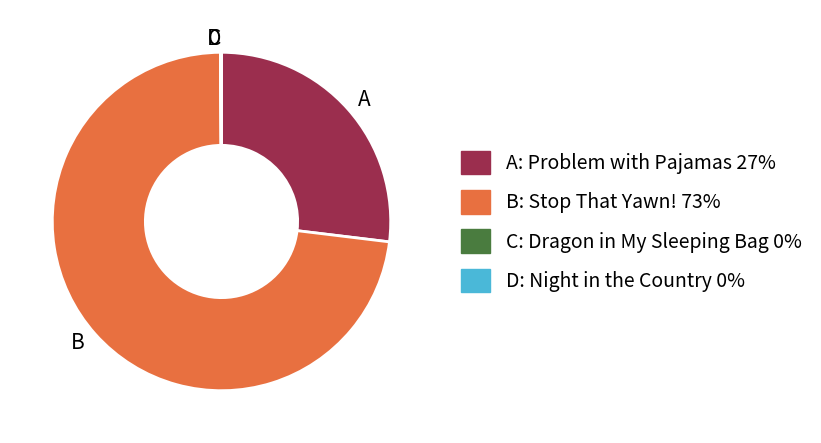

Approximately how many times larger is the value at A compared to B?

0.4